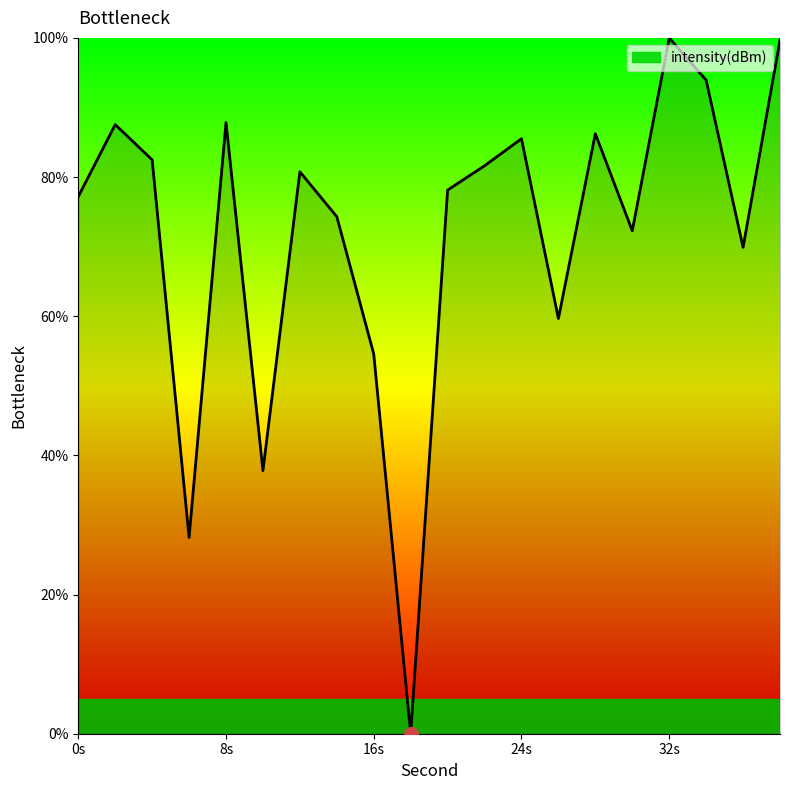

What is the greatest value displayed?

100.0